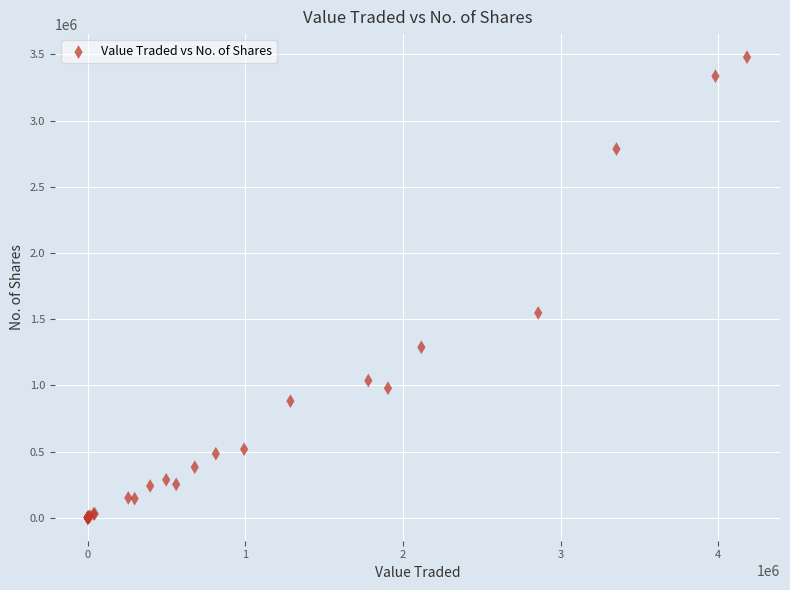

What Y value in the scatter plot is closest to 1739951?

1547100